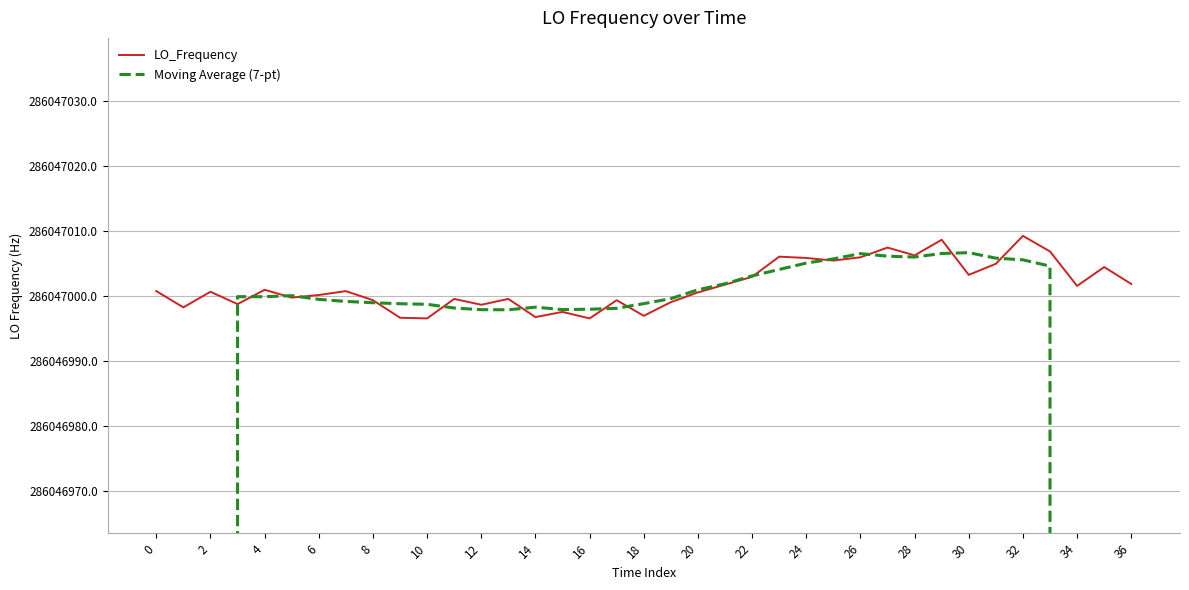

True or false: LO_Frequency has more than 1 points higher than both neighbors.

True